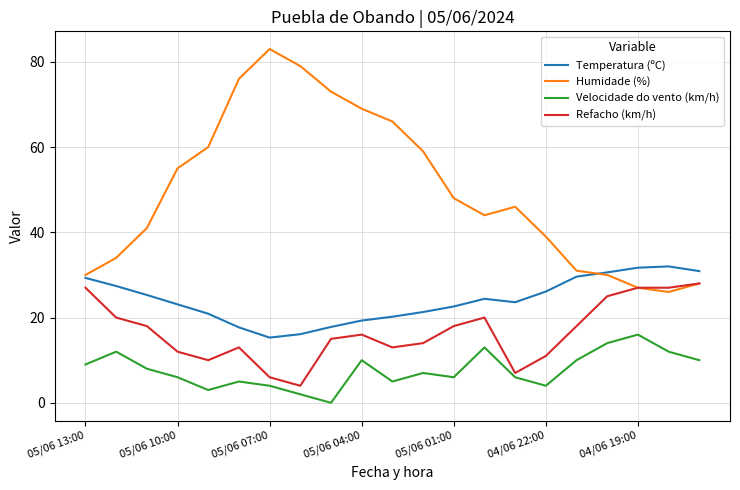

True or false: Velocidade do vento (km/h) and Humidade (%) cross at least once.

False